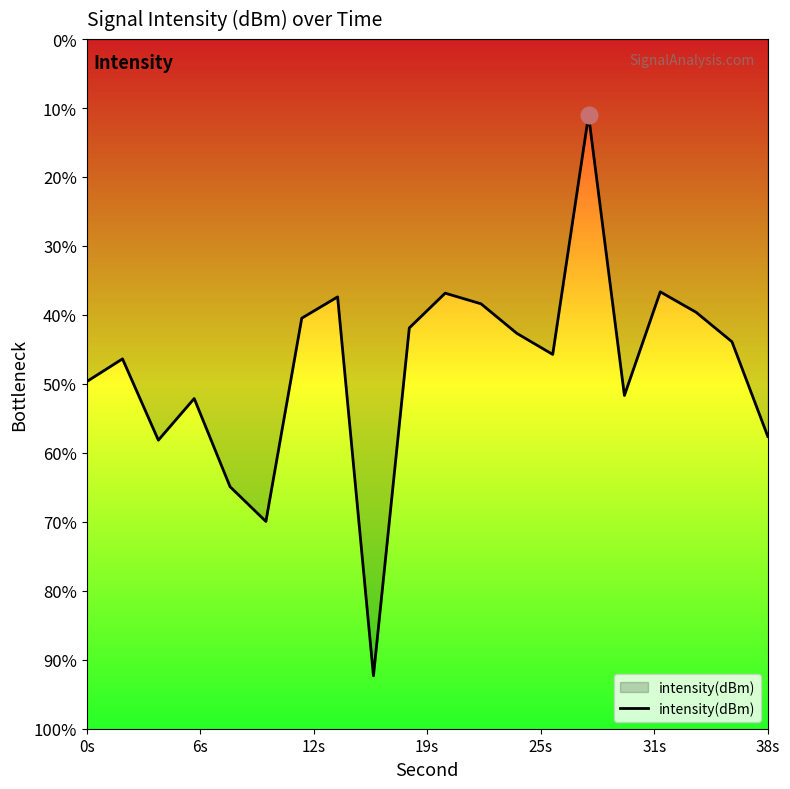

Reading left to right, transcribe all the data shown in this chart.

-134.8	-132.8	-139.9	-136.3	-143.9	-147.0	-129.3	-127.4	-160.4	-130.1	-127.1	-128.0	-130.6	-132.4	-111.6	-136.0	-127.0	-128.8	-131.3	-139.6